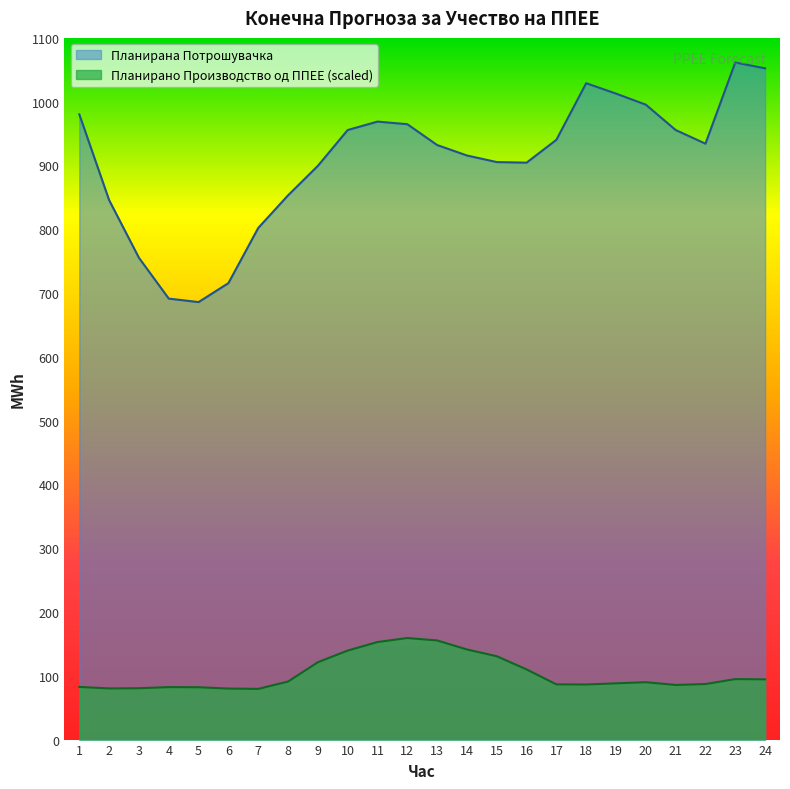

Which series has the widest spread of values?

Планирана Потрошувачка